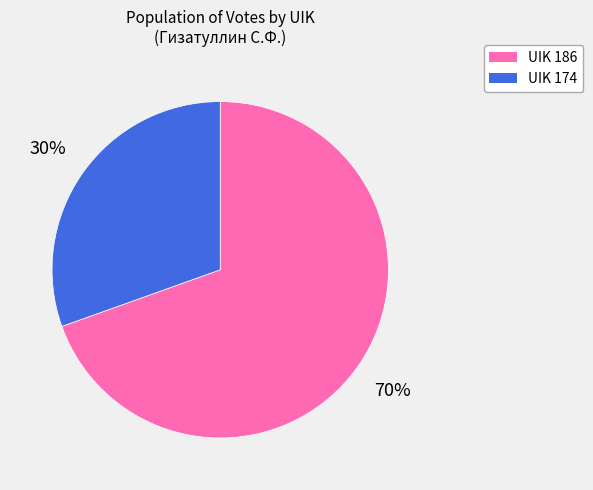

What is the largest slice in the pie chart?

UIK 186